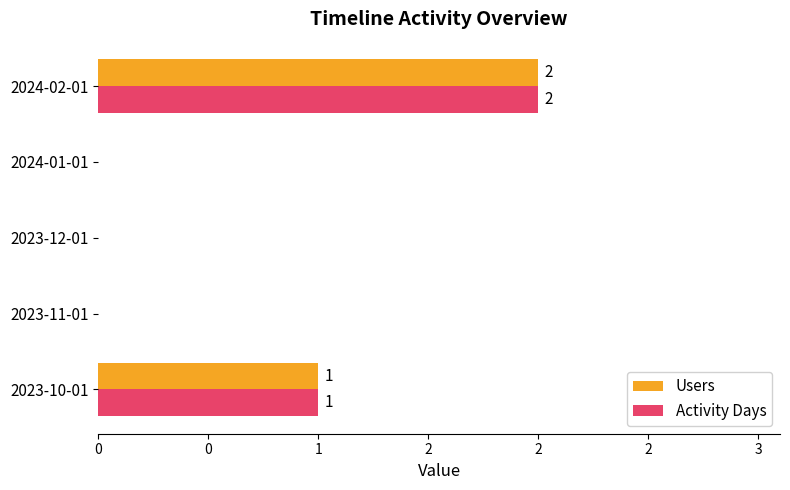

What are all the series names shown in the legend?

Users, Activity Days